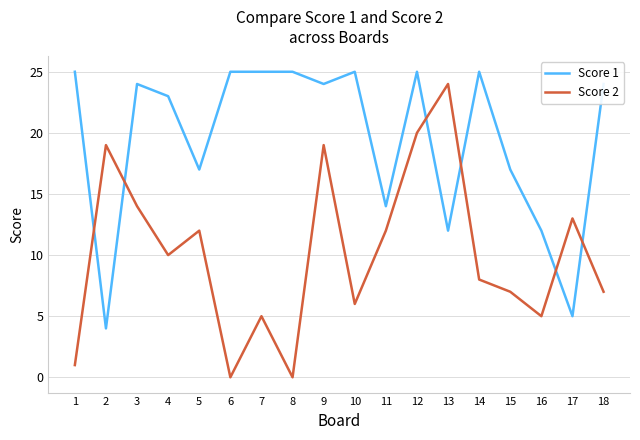

At which label does Score 2 first exceed 10?

2